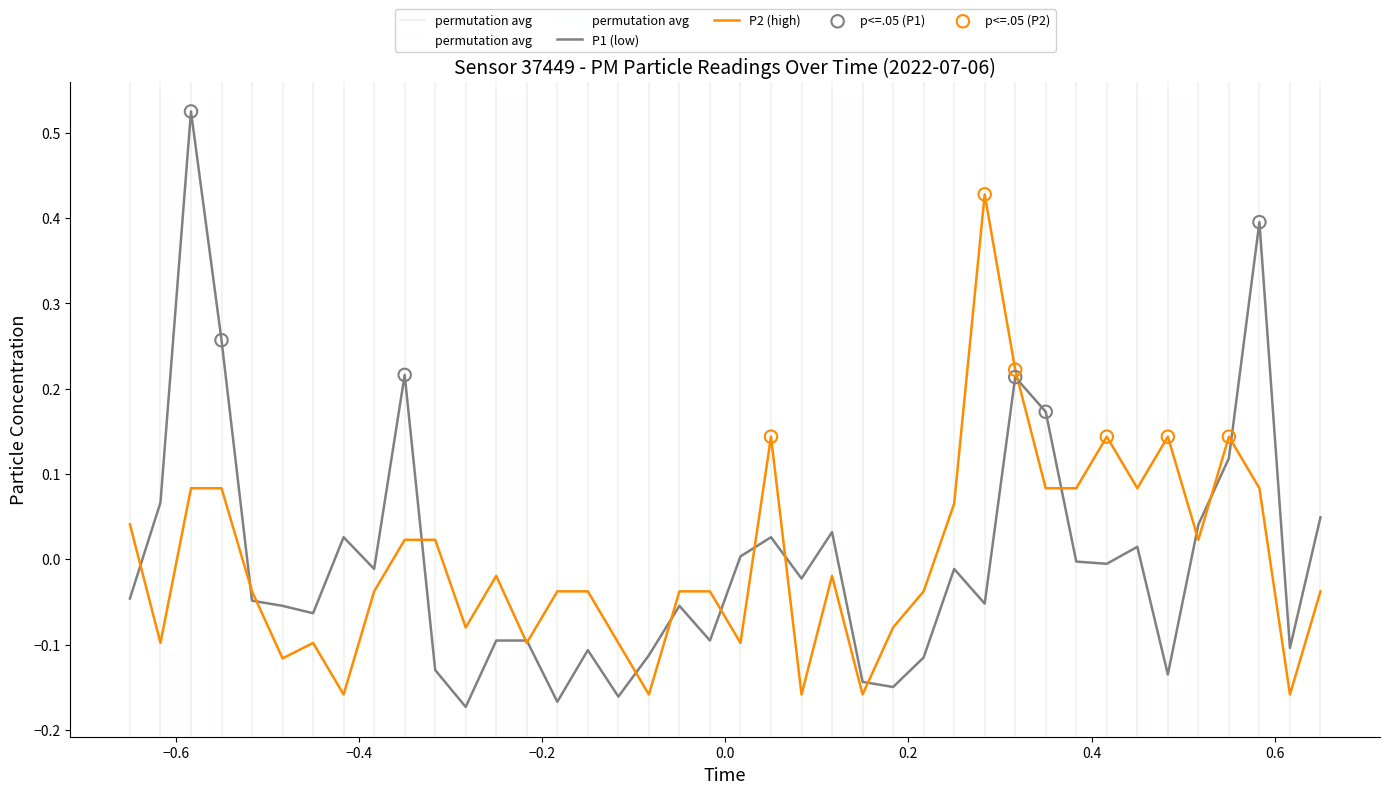

Which series reaches the minimum Y coordinate?

P1